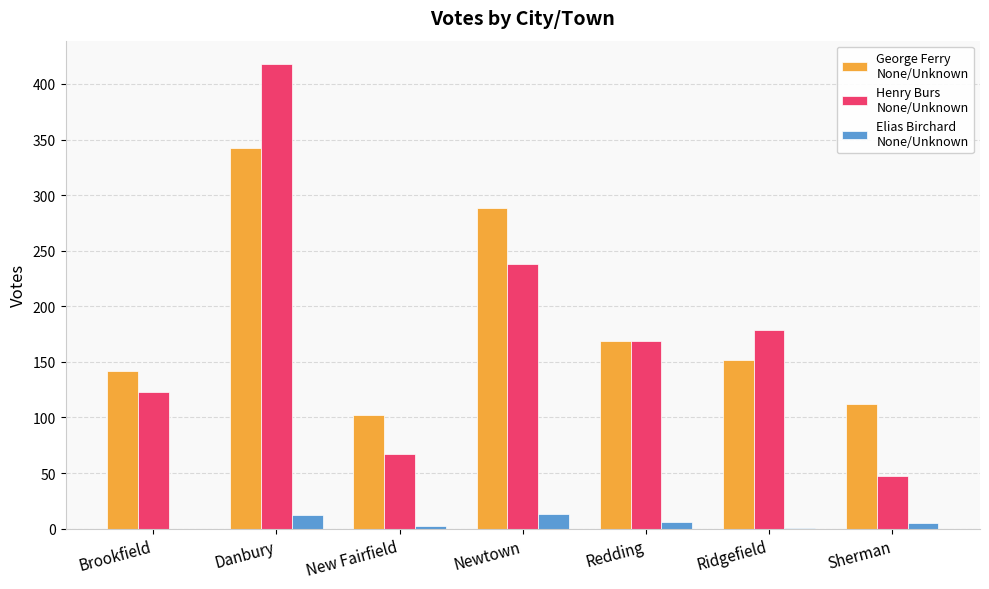

At which category is the sum across all series the highest?

Danbury